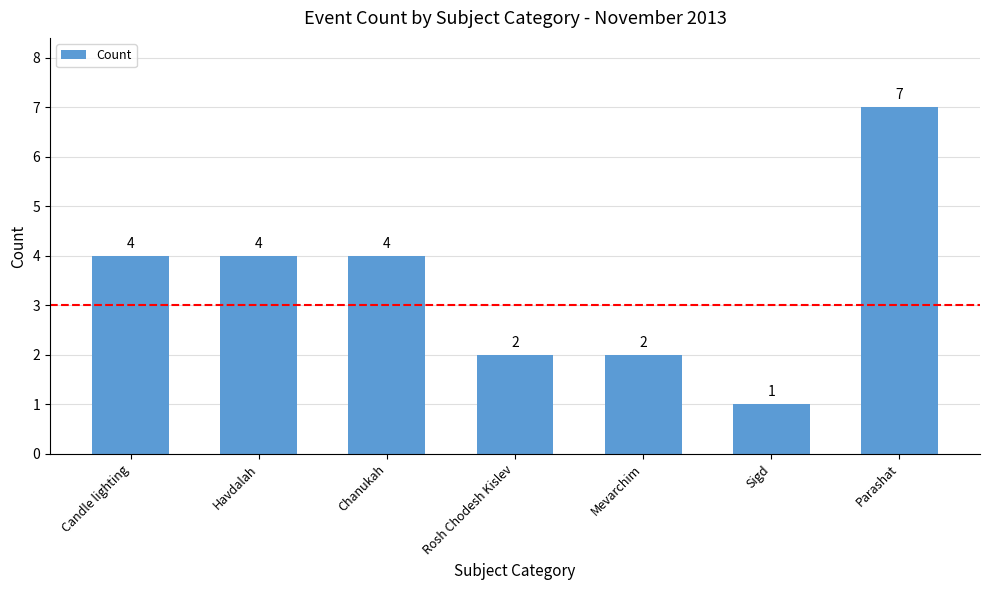

What is the ratio of the value at Rosh Chodesh Kislev to the value at Havdalah?

0.5